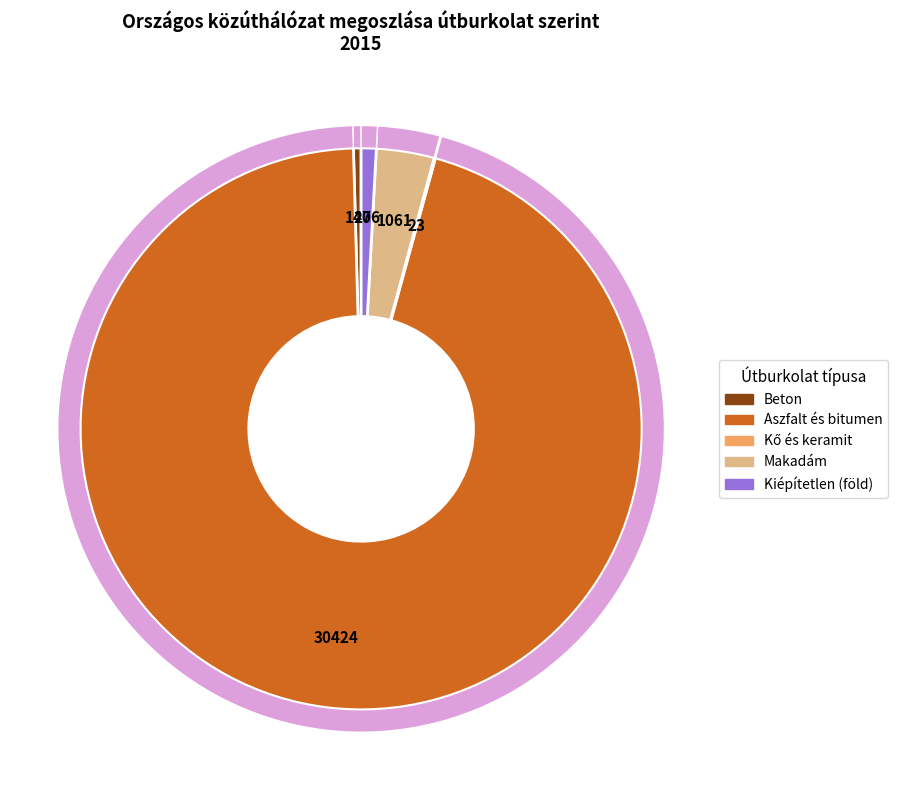

Count the number of slices in the pie.

5